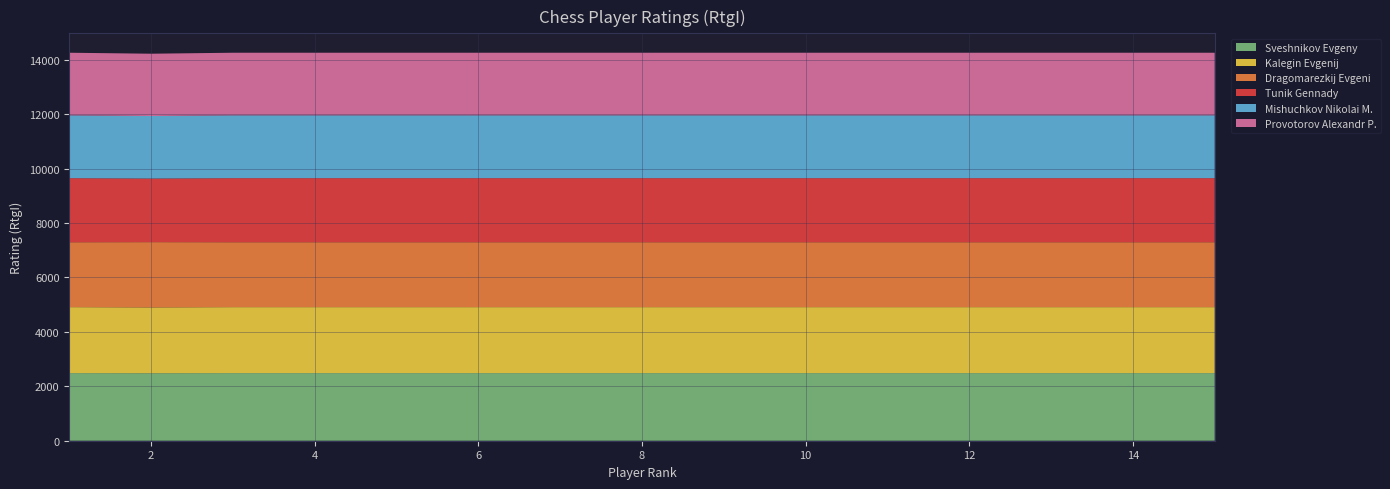

Reading right to left, transcribe all the data shown in this chart.

Sveshnikov Evgeny: 2484	2484	2484	2484	2484	2484	2484	2484	2484	2484	2484	2484	2484	2480	2484
Kalegin Evgenij: 2424	2424	2424	2424	2424	2424	2424	2424	2424	2424	2424	2424	2424	2419	2424
Dragomarezkij Evgeni: 2385	2385	2385	2385	2385	2385	2385	2385	2385	2385	2385	2385	2385	2397	2385
Tunik Gennady: 2354	2354	2354	2354	2354	2354	2354	2354	2354	2354	2354	2354	2354	2337	2354
Mishuchkov Nikolai M.: 2308	2308	2308	2308	2308	2308	2308	2308	2308	2308	2308	2308	2308	2297	2308
Provotorov Alexandr P.: 2300	2300	2300	2300	2300	2300	2300	2300	2300	2300	2300	2300	2300	2289	2300